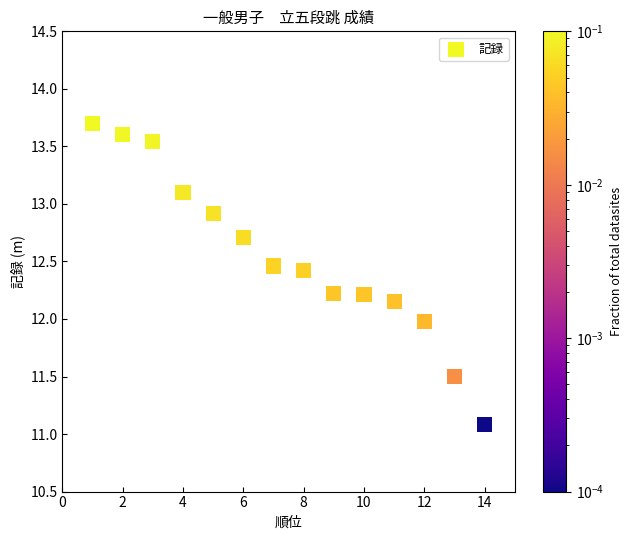

What is the range of Y values (max minus min)?

2.6